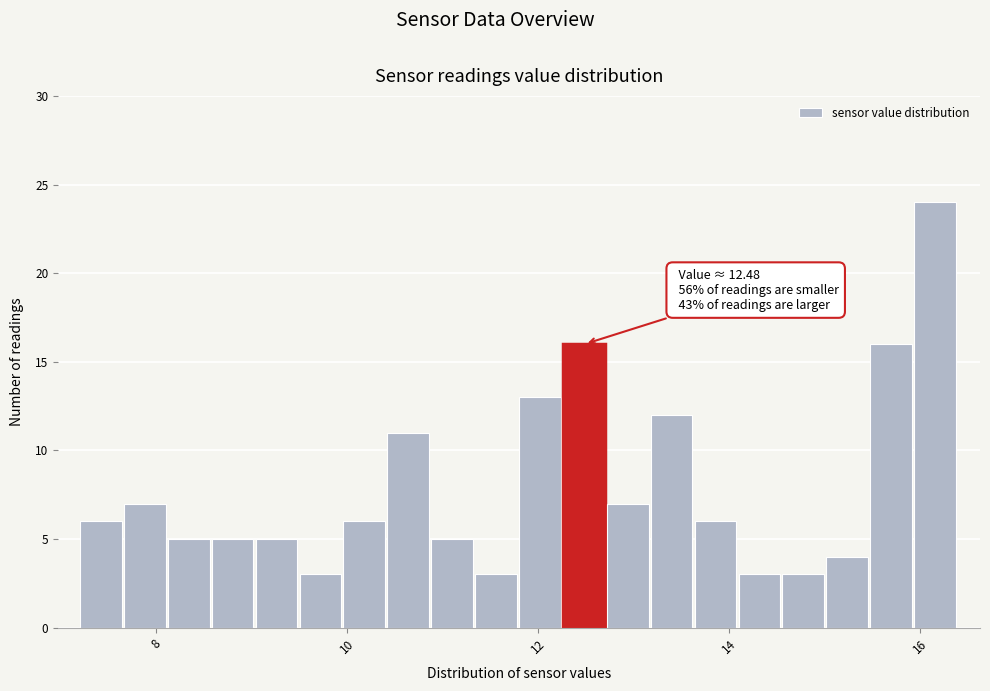

Read against the x-axis, roughly where is the centre of the tallest bar?

16.2